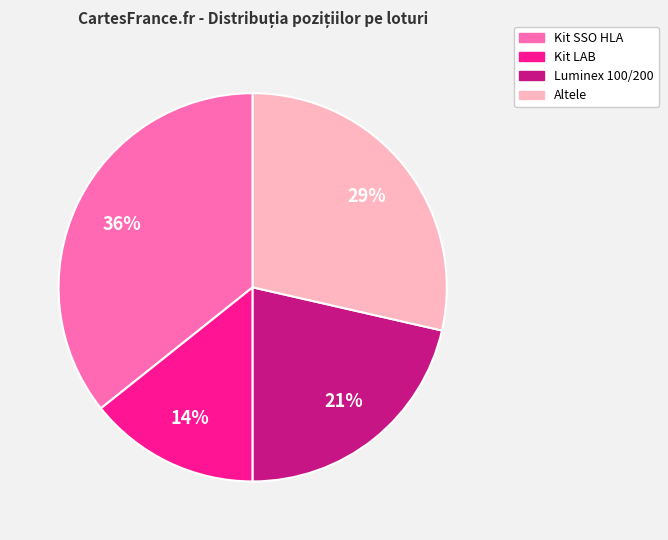

How many segments does this pie chart have?

4